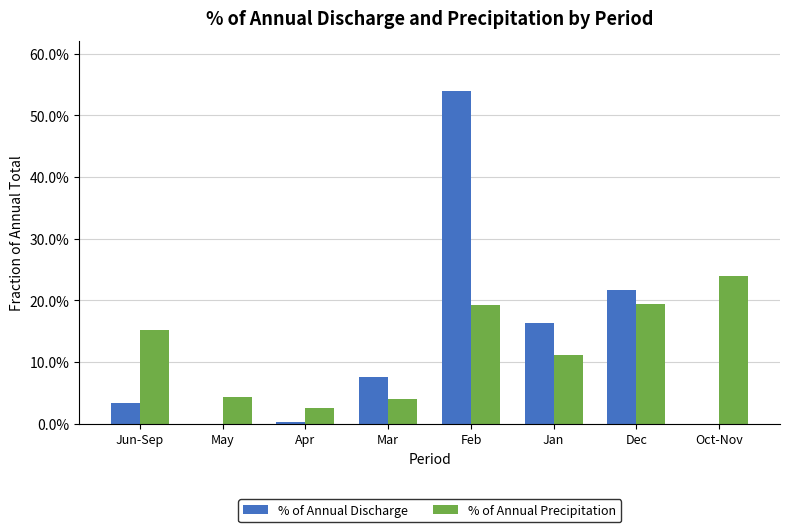

Does the chart contain stacked bars?

No